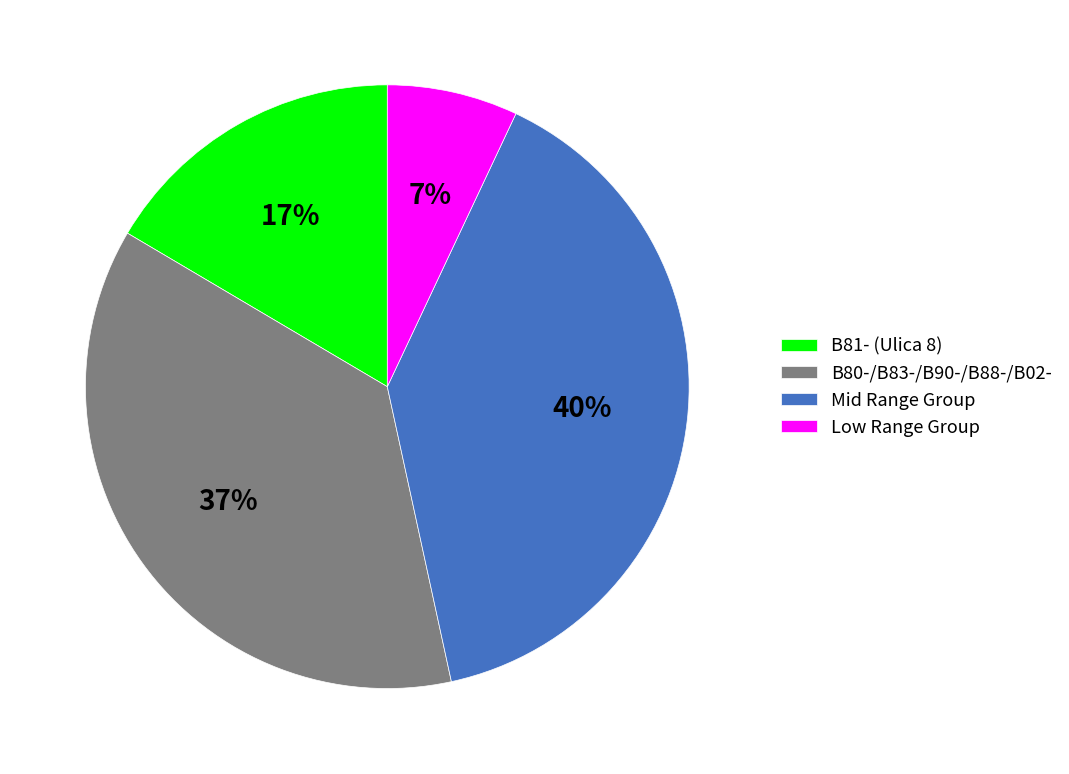

To the nearest percent, what is the difference between the largest and smallest slice percentages?

33%